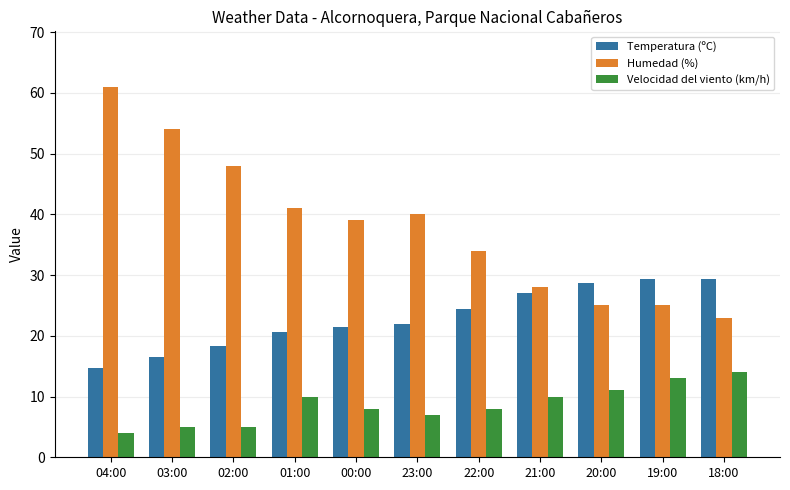

How many distinct data groups are displayed?

3